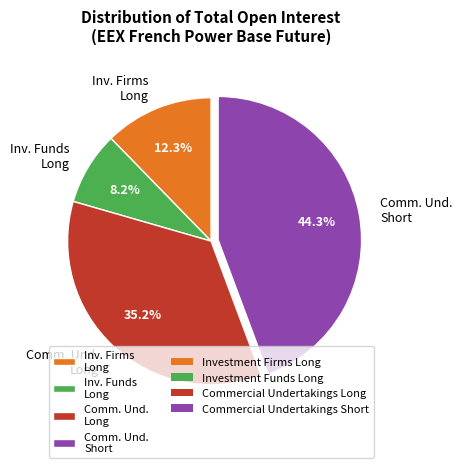

What is the smallest slice in the pie chart?

Inv. Funds Long